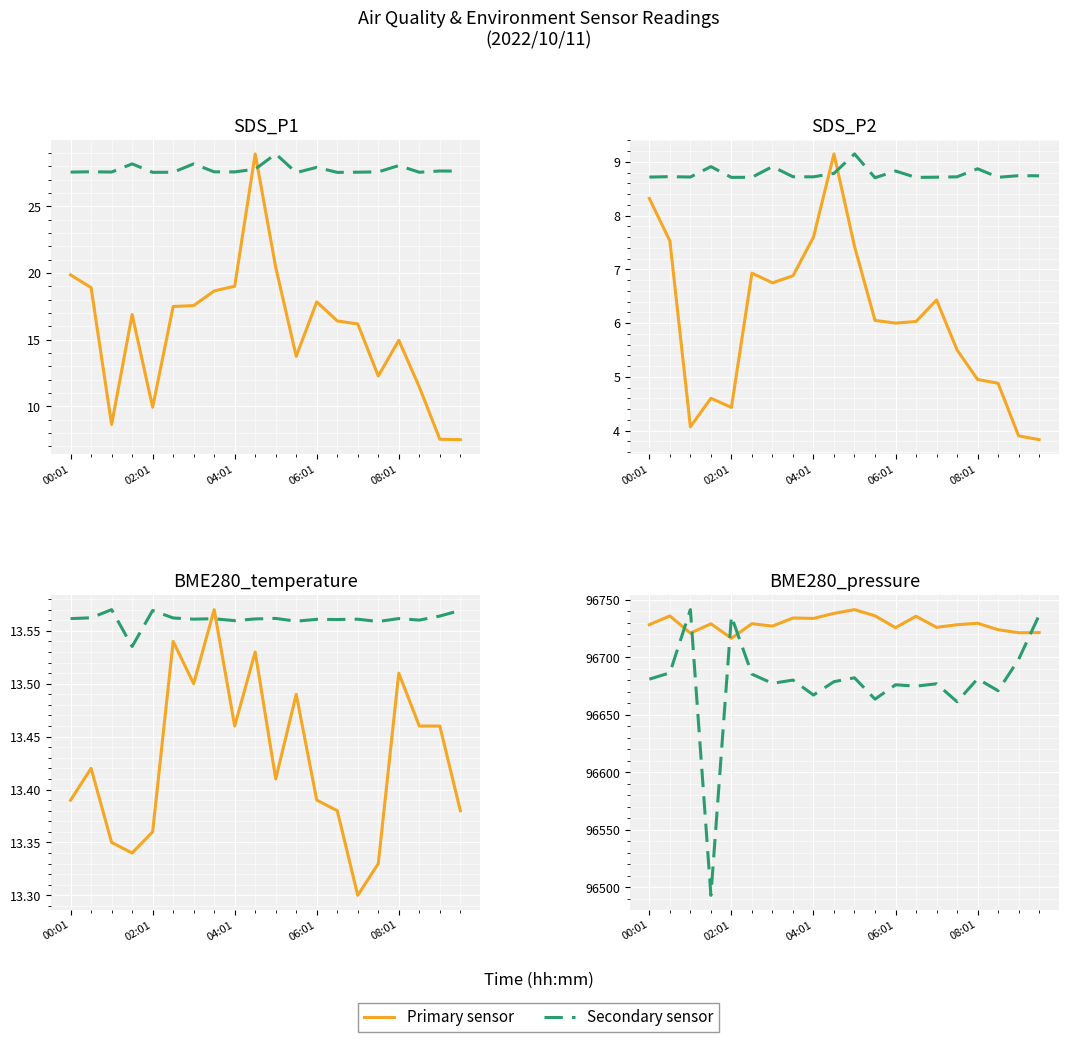

True or false: Max_cycle (scaled) and Samples (scaled) intersect in this chart.

False